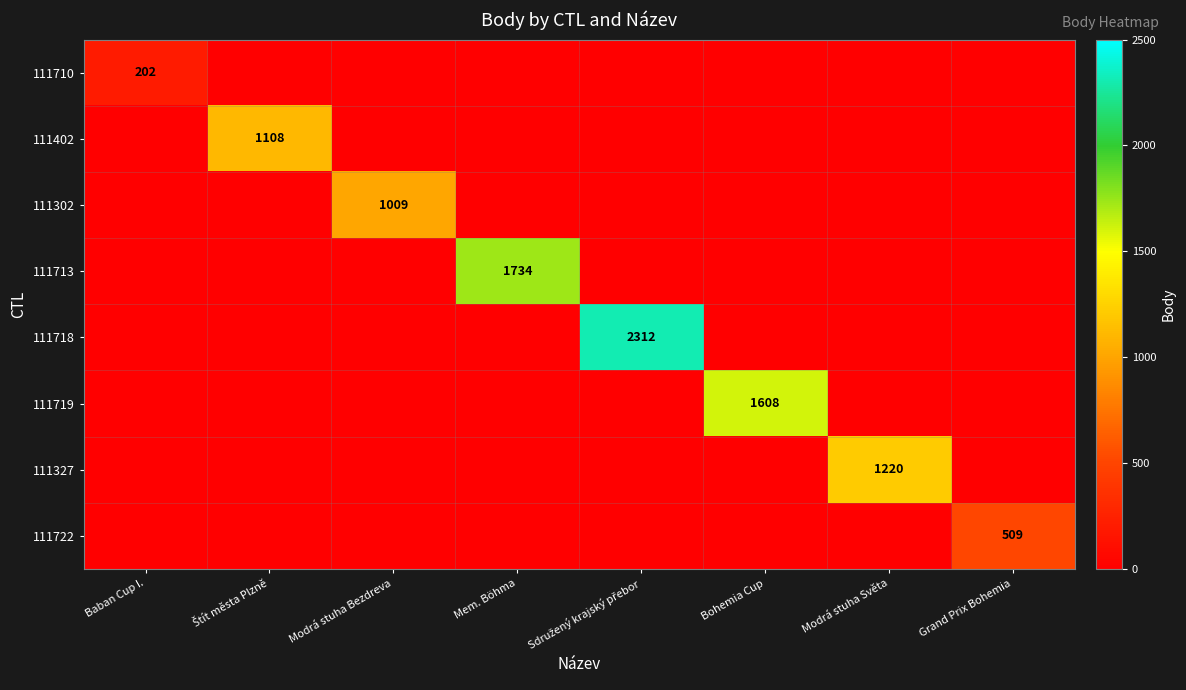

Count the number of categories in the chart.

8